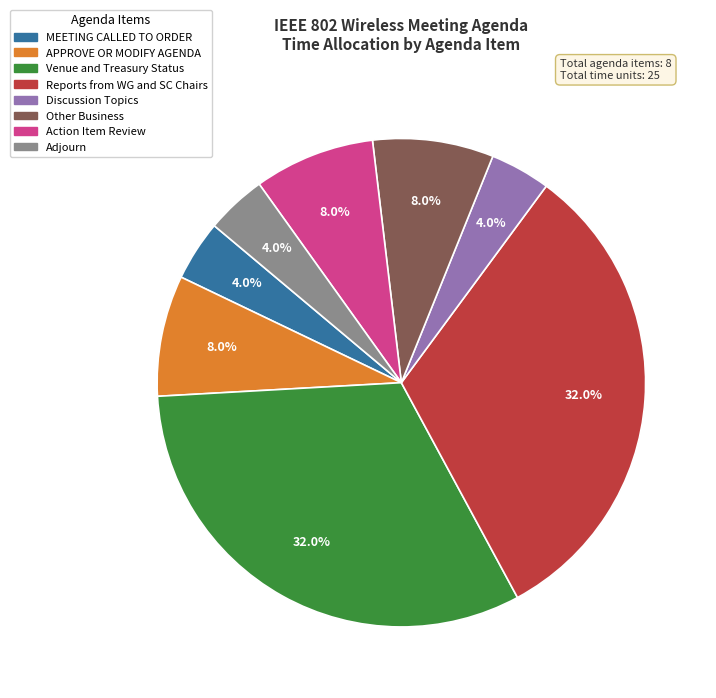

To the nearest percent, what is the difference between the APPROVE OR MODIFY AGENDA and MEETING CALLED TO ORDER slice percentages?

4%